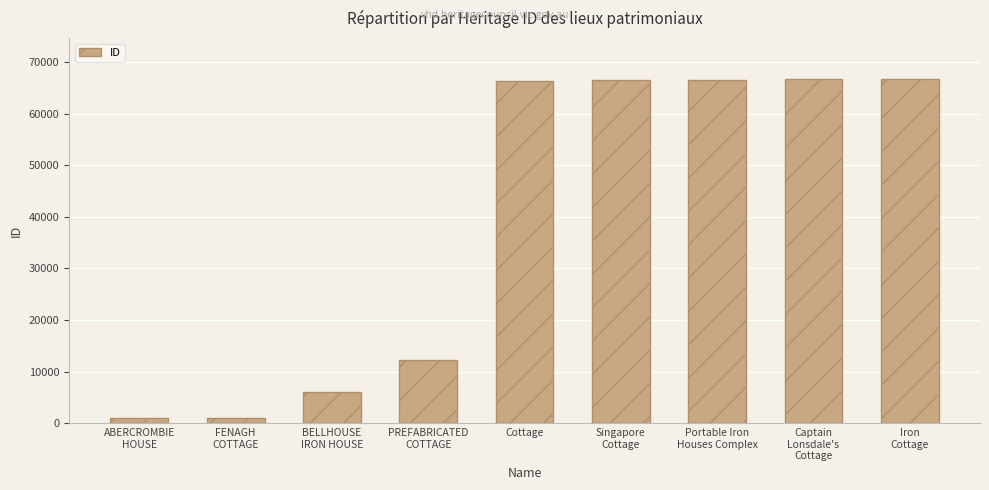

Where is the data nearest to the value 33841?

PREFABRICATED
COTTAGE